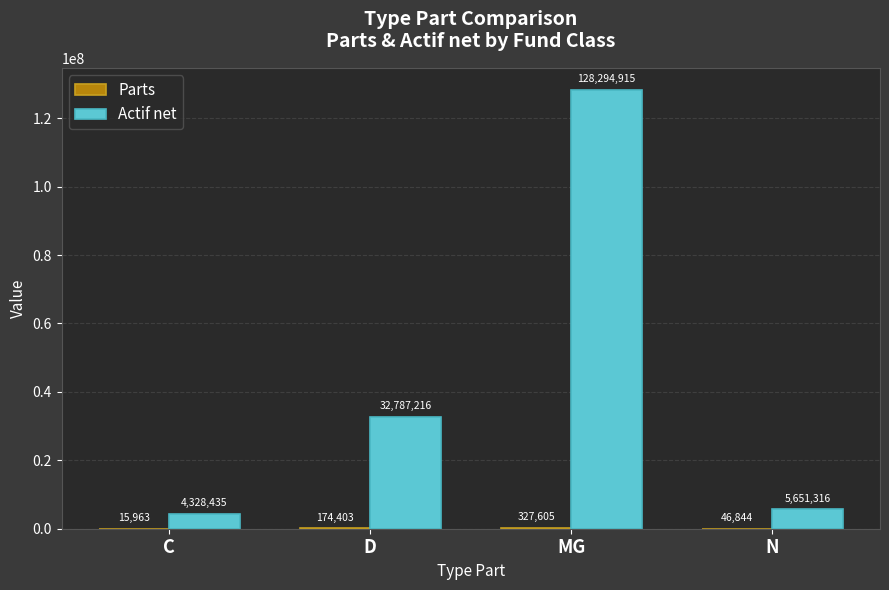

Between D and MG, which series saw the biggest shift?

Actif net